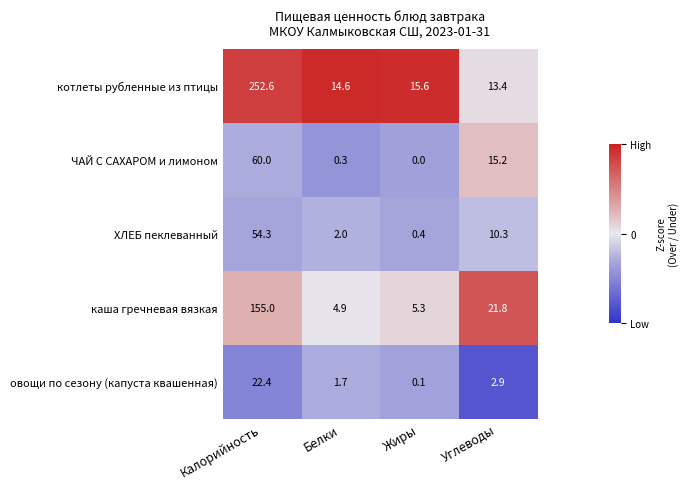

The value of каша гречневая вязкая at Белки is 4.9. True or false?

True